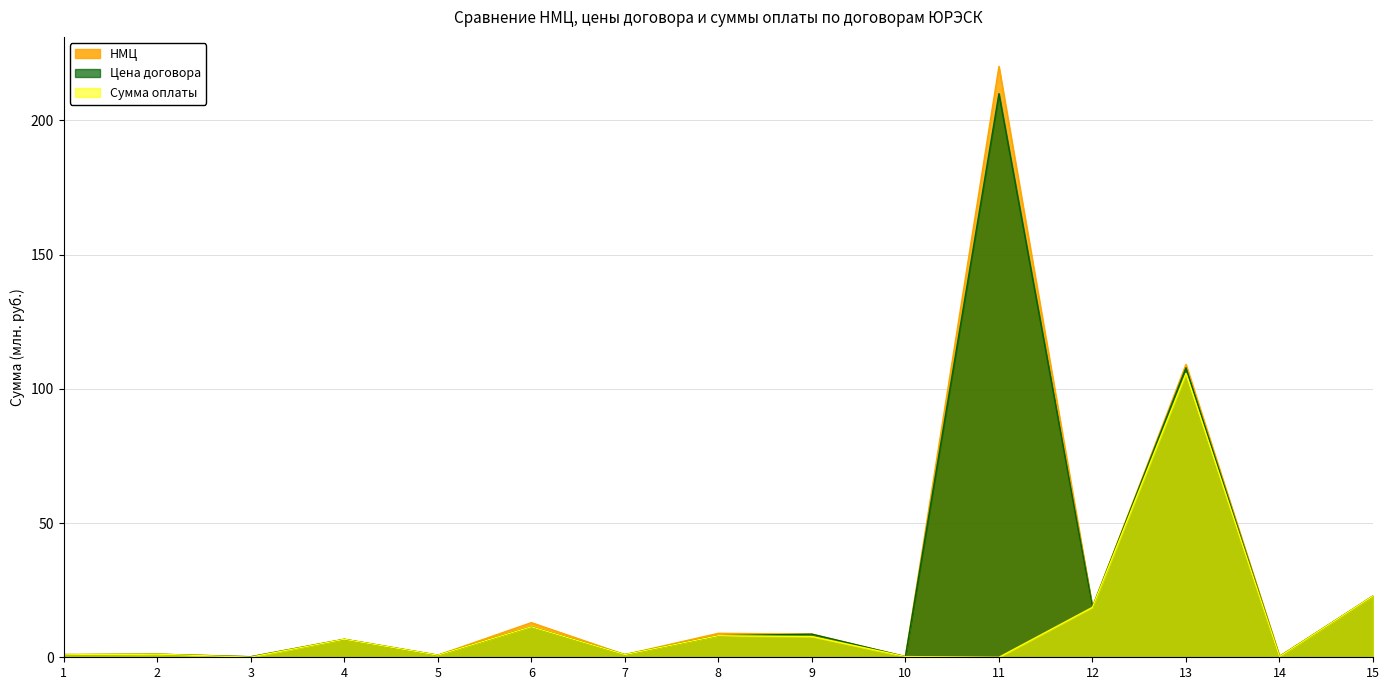

Reading left to right, extract all data points from this chart.

НМЦ: 1.1	1.2	0.2	6.7	0.8	12.9	1.0	8.9	8.6	0.3	220.1	18.6	109.1	0.4	22.7
Цена договора: 0.9	1.1	0.2	6.7	0.8	11.4	1.0	8.0	8.6	0.3	210.0	18.7	107.9	0.2	22.9
Сумма оплаты: 0.9	1.1	0.1	6.7	0.8	11.4	1.0	8.0	7.7	0.3	0.0	18.6	105.7	0.2	22.8